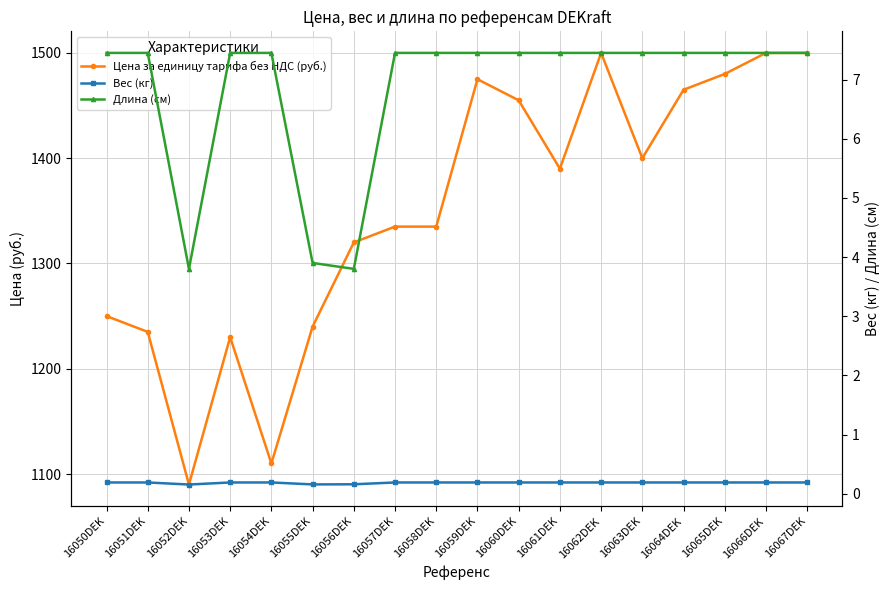

Is this an area chart (filled region under the line)?

No